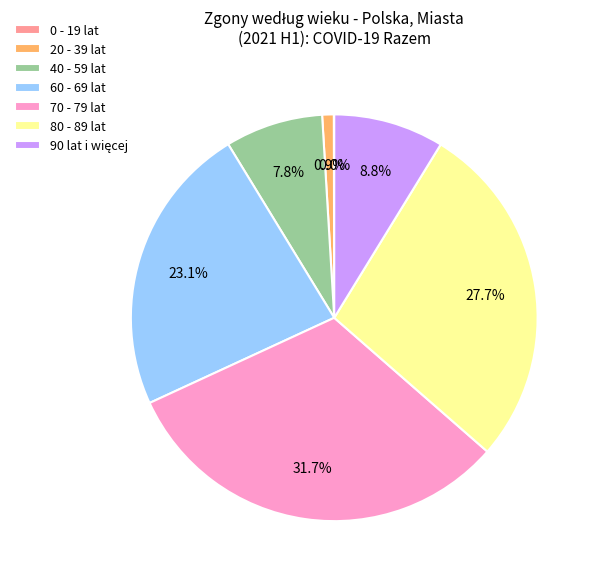

Is there a majority slice in this chart?

No